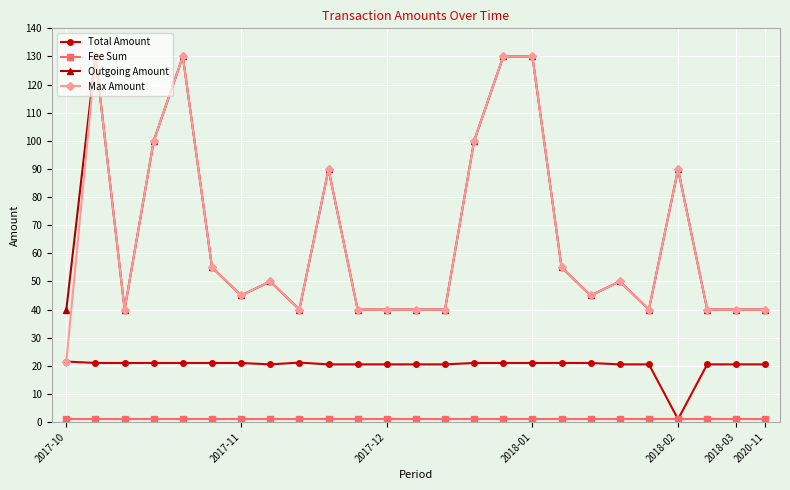

Which series has the largest range (max minus min)?

Max Amount